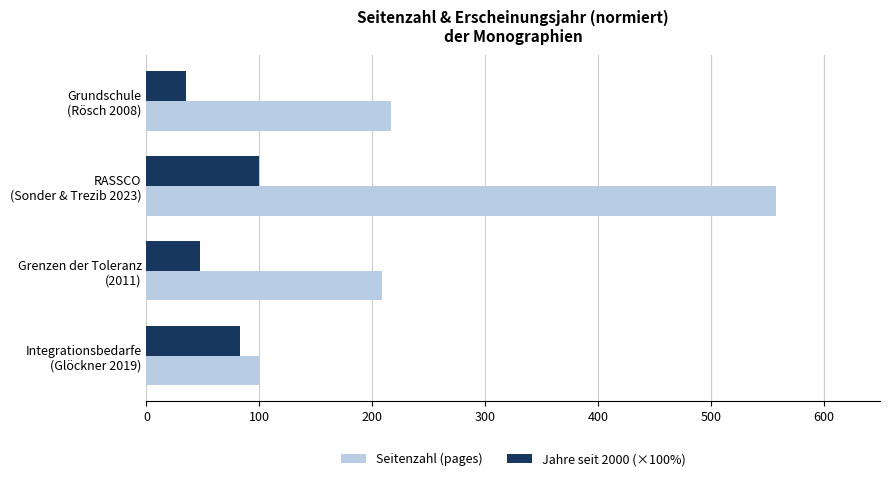

Which series has the widest spread of values?

Seitenzahl (pages)